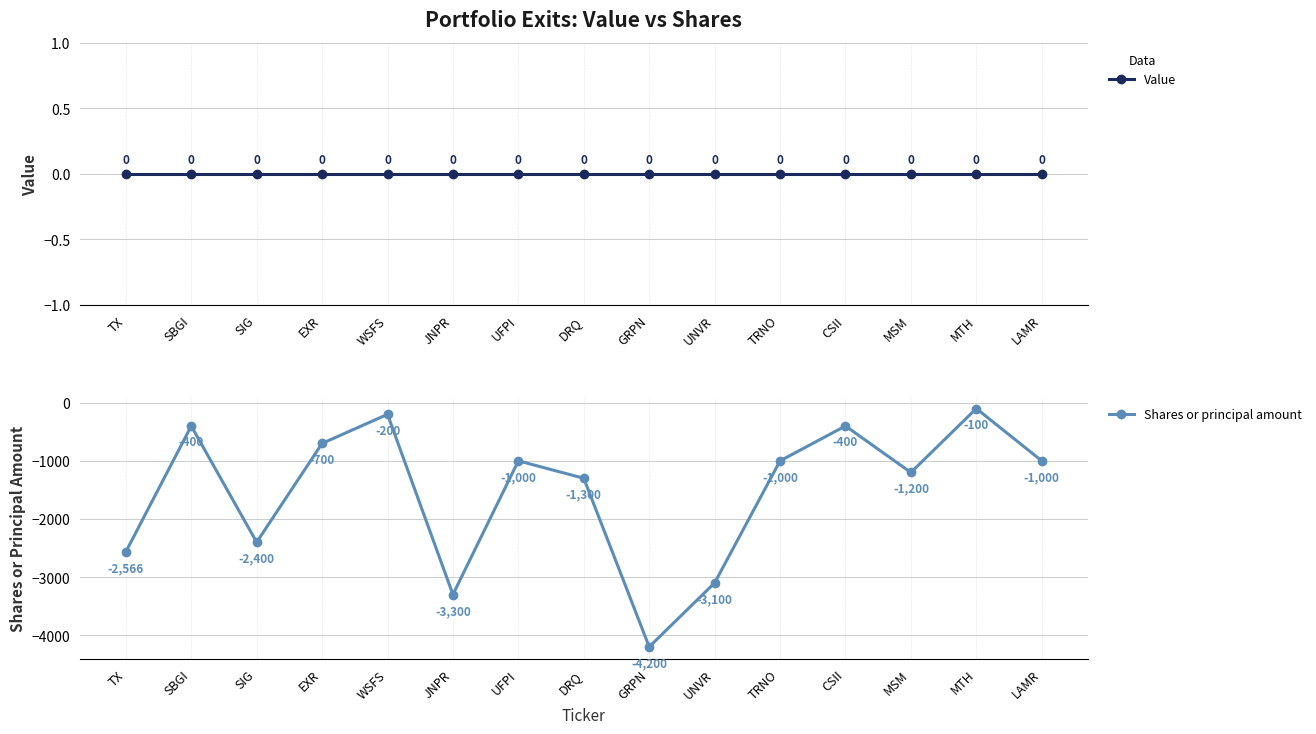

True or false: Shares or principal amount has a value of -412 at TRNO.

False